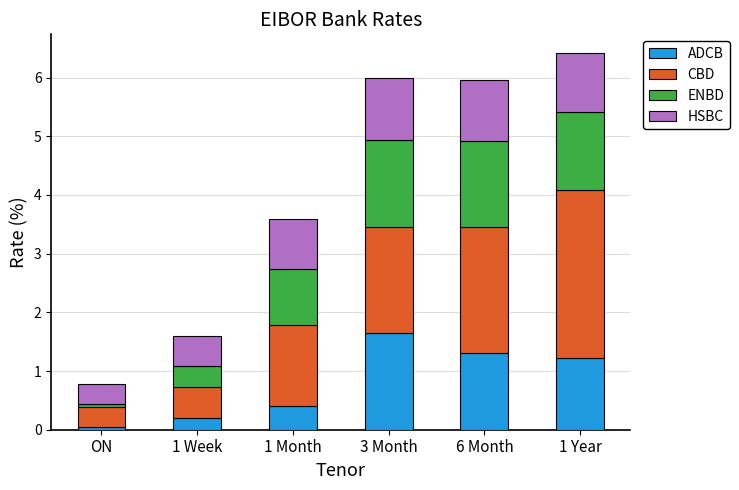

How many bars are there in total?

6